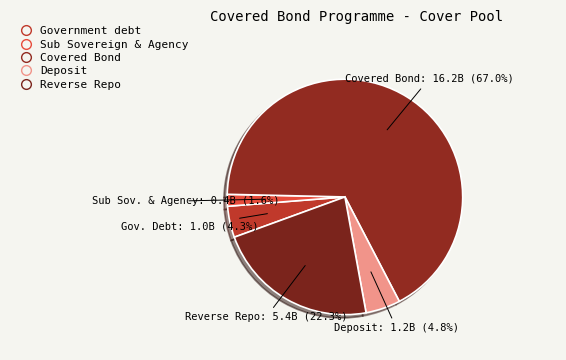

What is the smallest slice in the pie chart?

Sub Sovereign & Agency